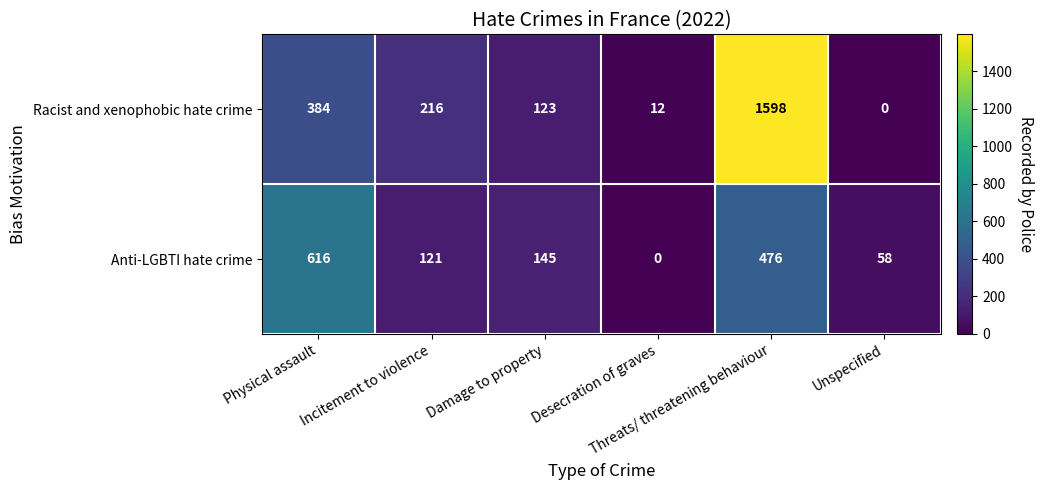

Rank the series by their maximum value, from lowest to highest.

Anti-LGBTI hate crime, Racist and xenophobic hate crime